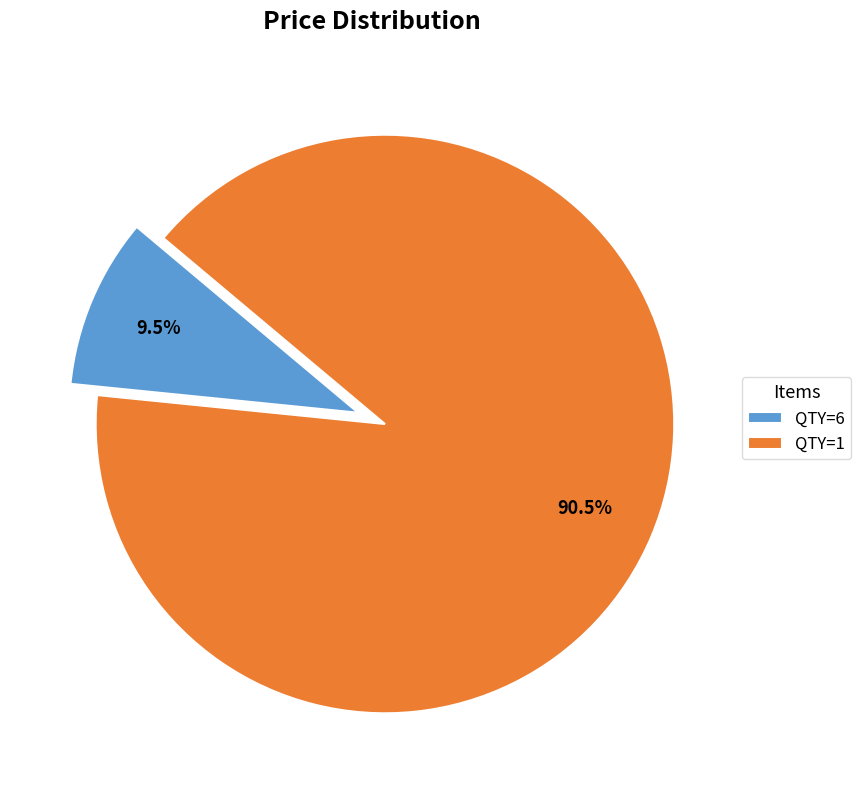

Is there a majority slice in this chart?

Yes